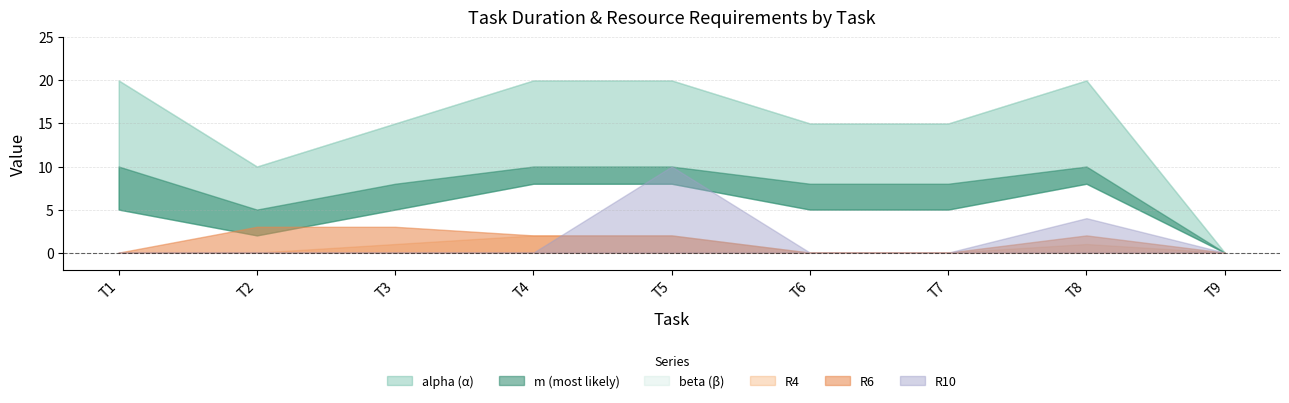

At how many categories does at least one series exceed 1?

8